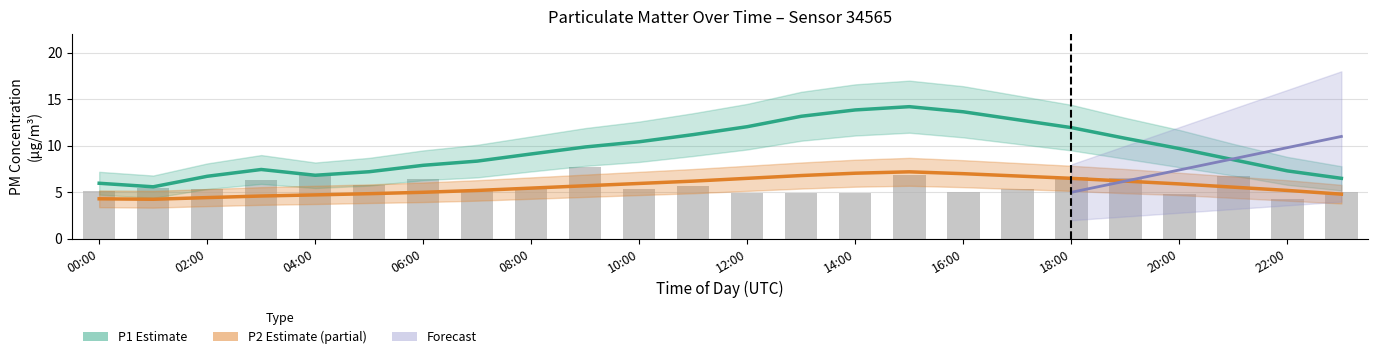

Read the P2 (Estimate based on partial data) value at 19.

6.2